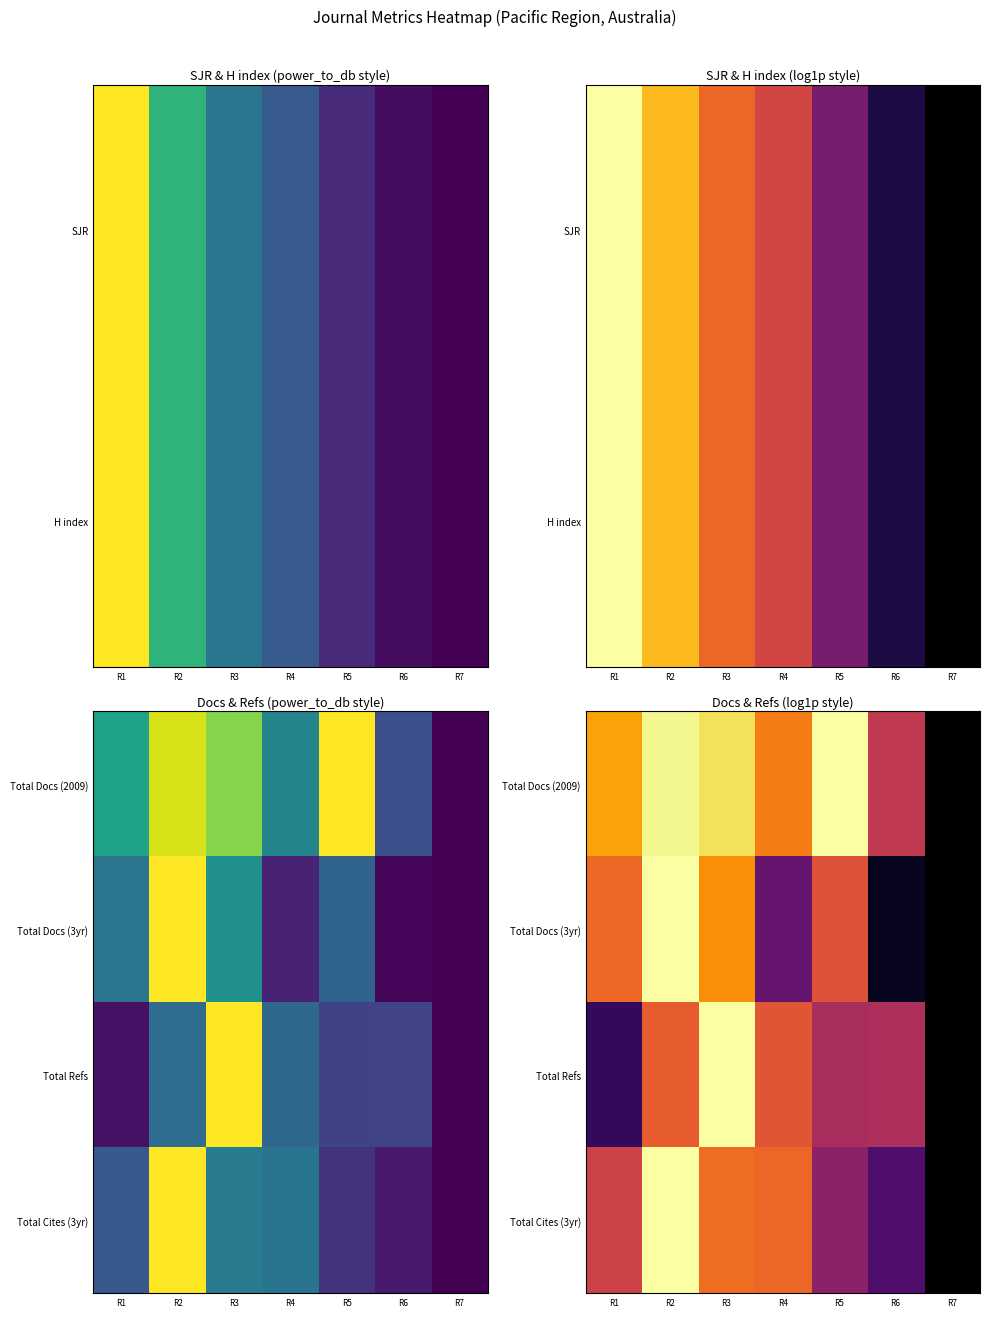

At which label does Total Refs reach its peak?

R3